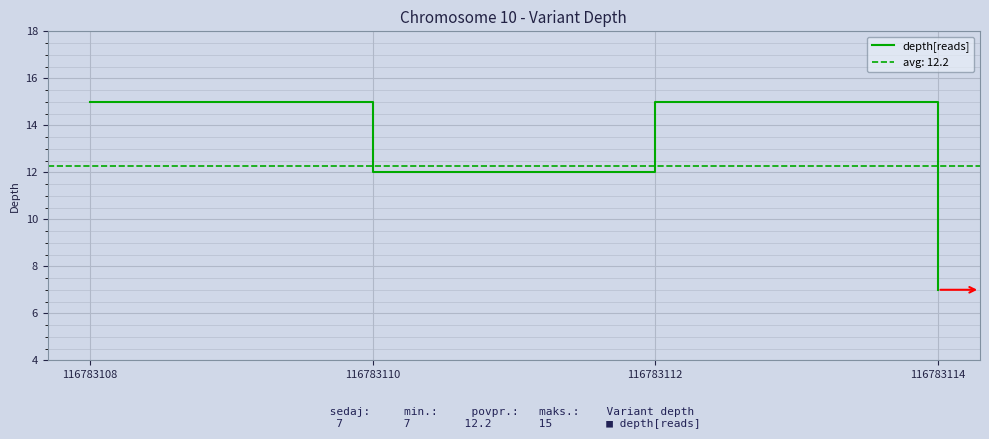

Count the values in the range 12 to 15.

3